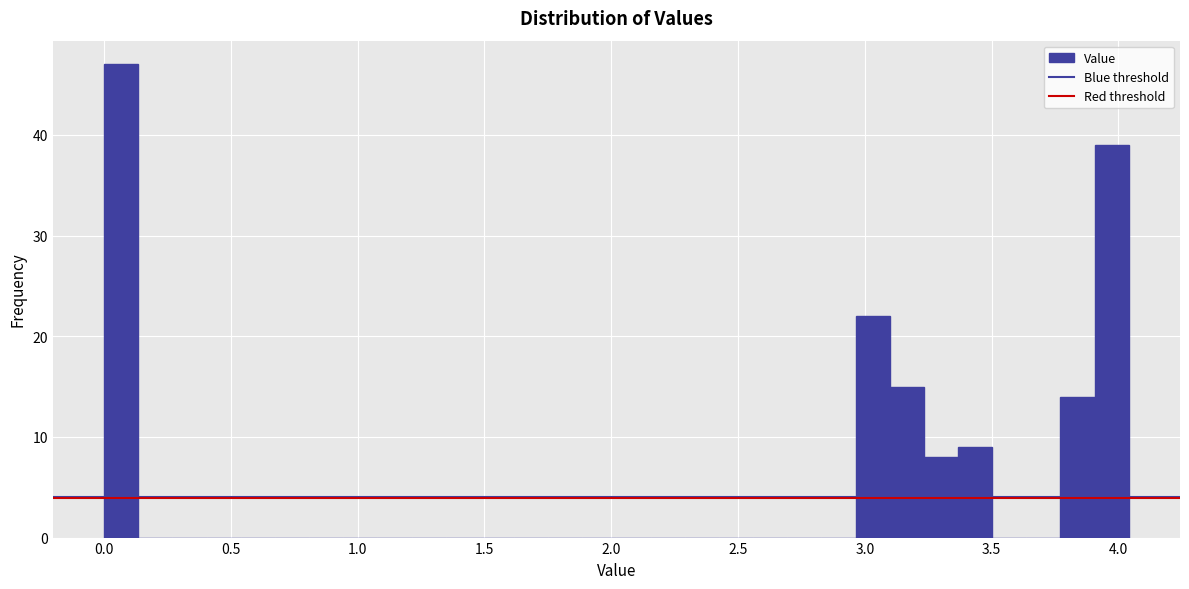

Read against the x-axis, roughly where is the centre of the tallest bar?

0.05